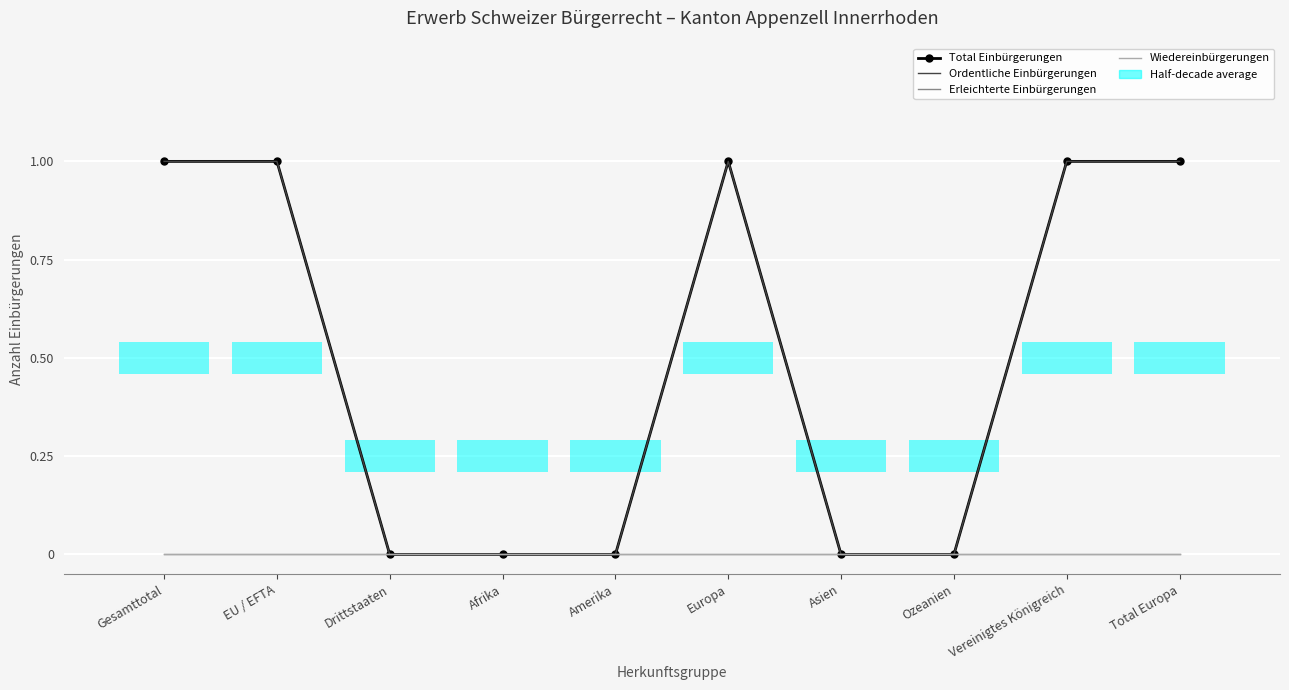

How many lines are shown in the chart?

4